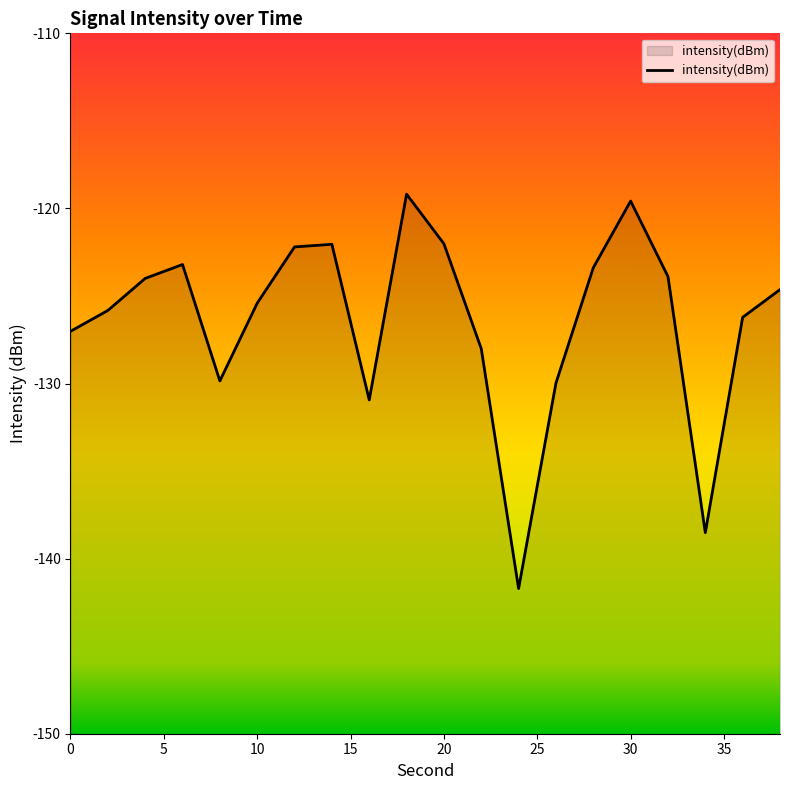

What is the maximum value shown in the chart?

-119.2